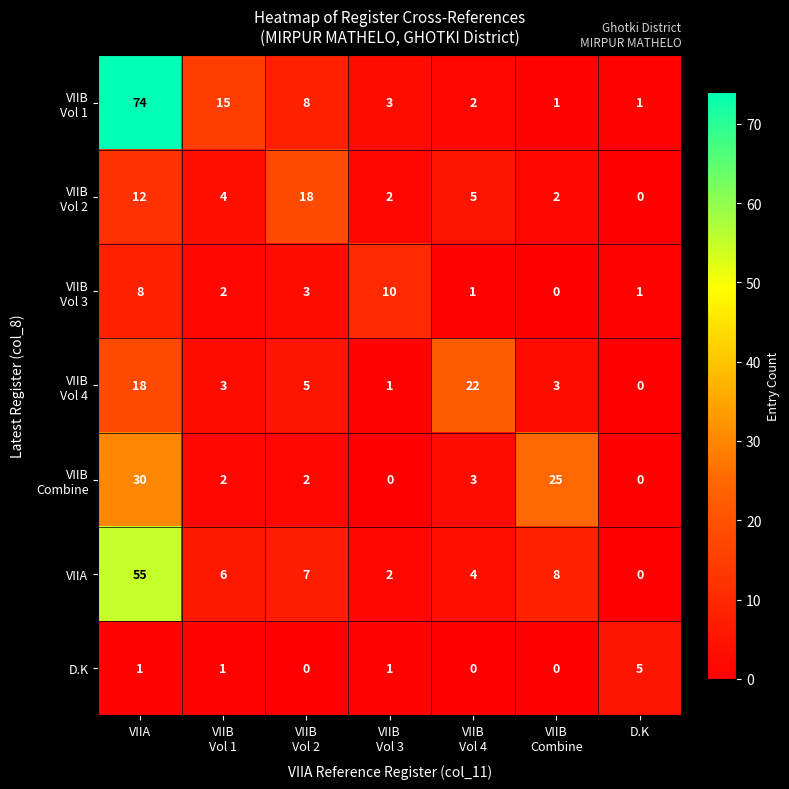

Count the number of data series in this chart.

7